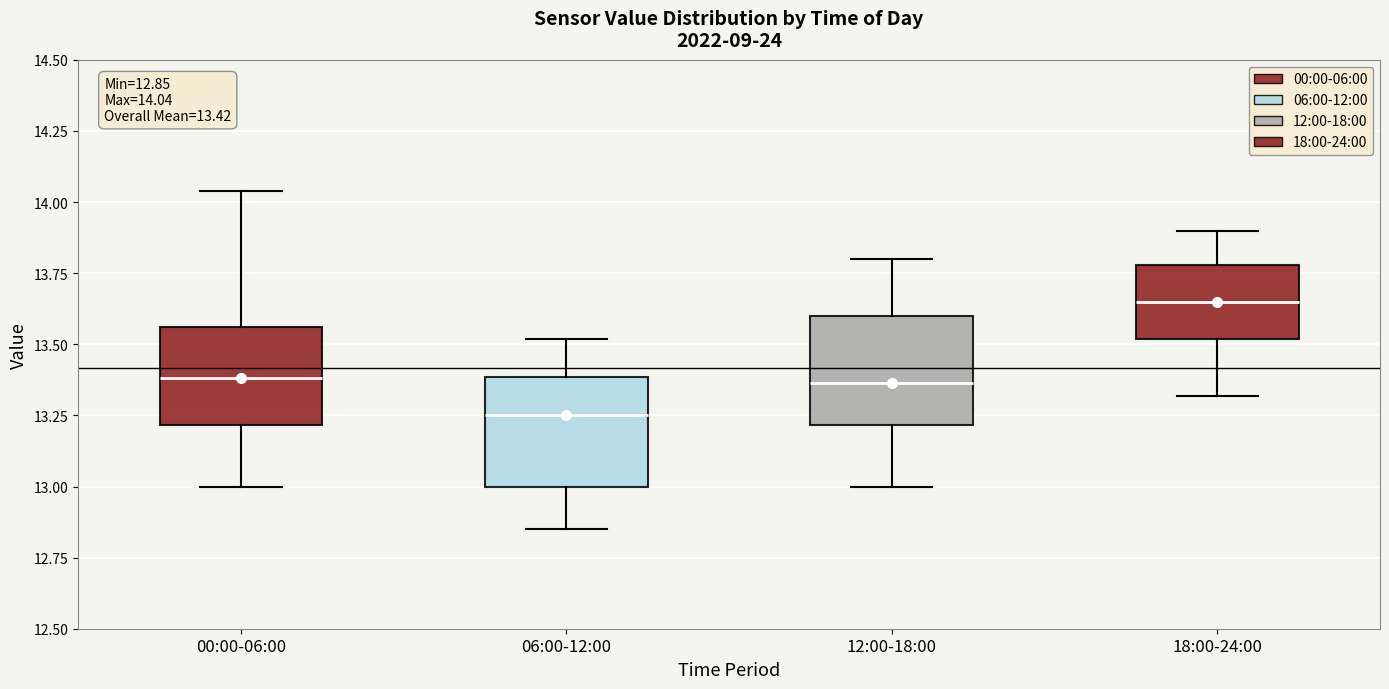

Which box's median line is the lowest?

06:00-12:00